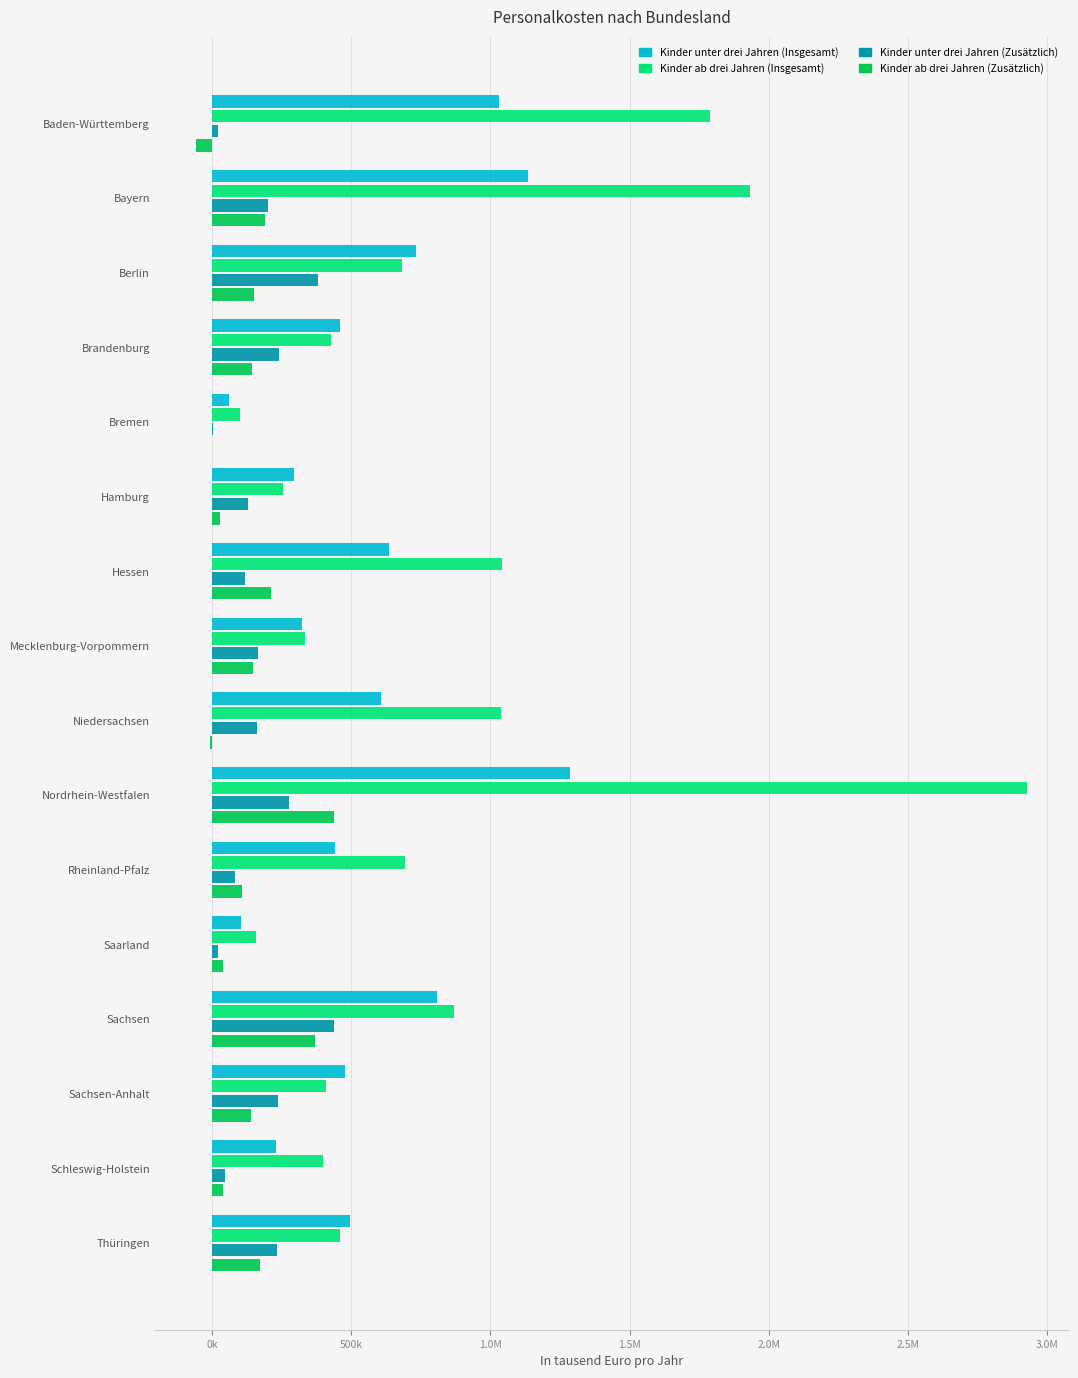

What are all the series names shown in the legend?

Kinder unter drei Jahren (Insgesamt), Kinder ab drei Jahren (Insgesamt), Kinder unter drei Jahren (Zusätzlich), Kinder ab drei Jahren (Zusätzlich)